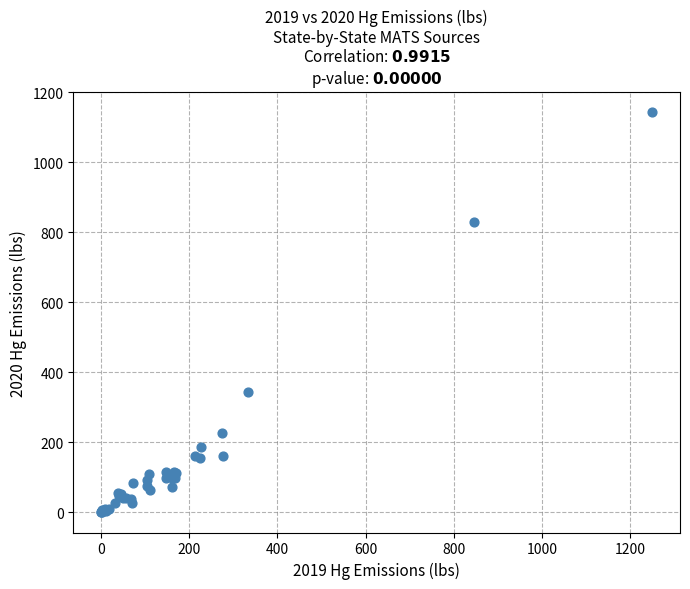

What Y value in the scatter plot is closest to 572?

345.4